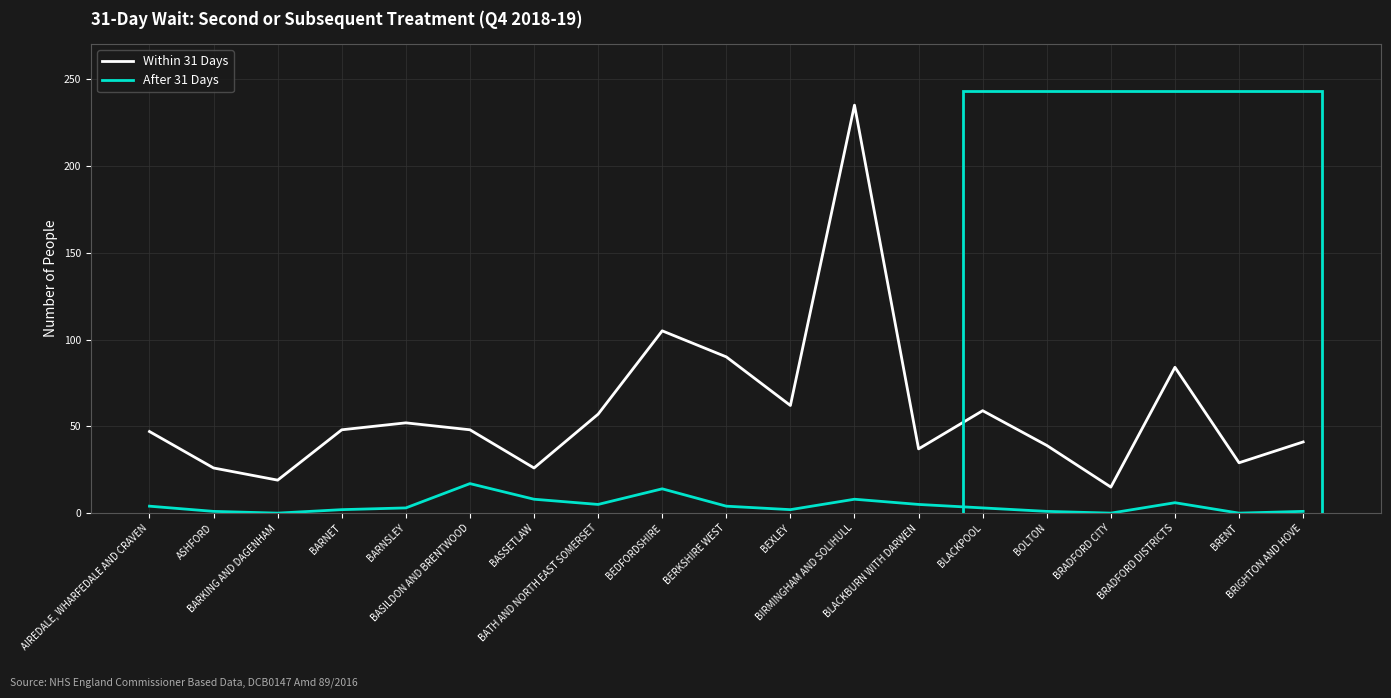

True or false: After 31 Days has a value of -9 at BRENT.

False